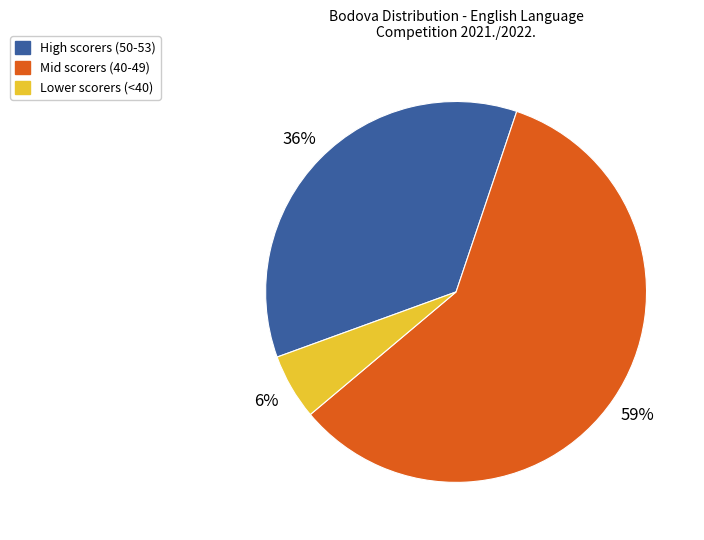

Is there any slice that represents more than half of the pie?

Yes